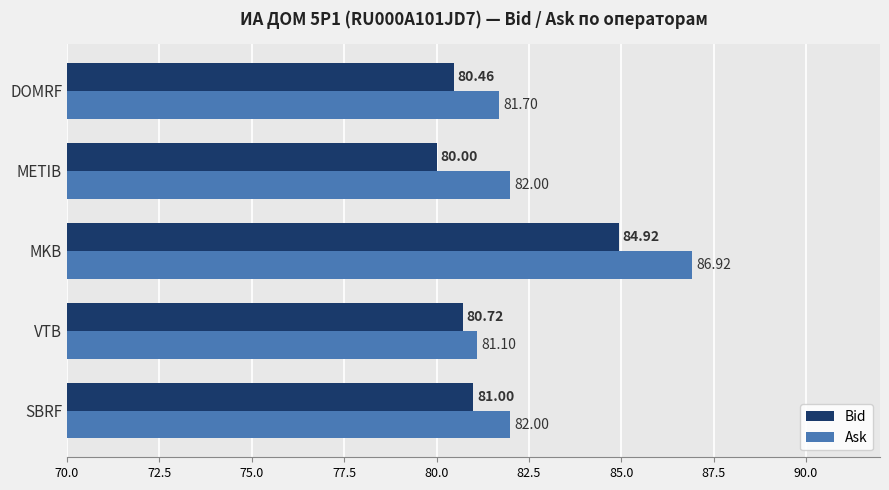

Rank the categories by Bid value from highest to lowest.

MKB, SBRF, VTB, DOMRF, METIB